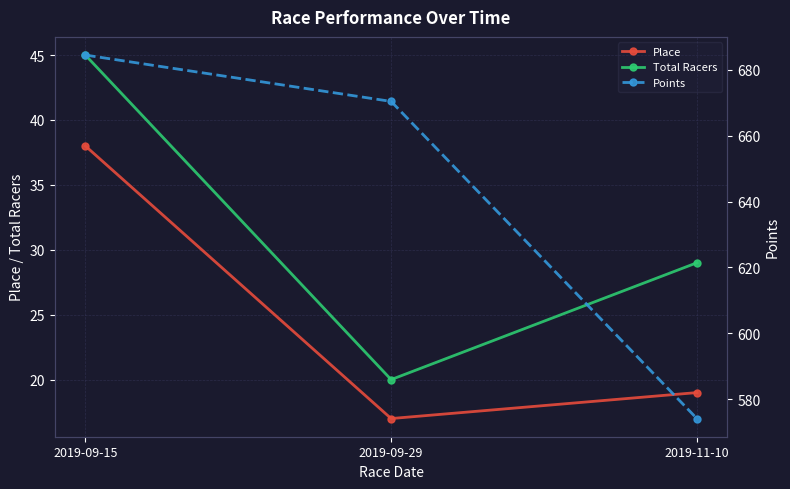

True or false: Place has a value of 24.7 at 2019-11-10.

False